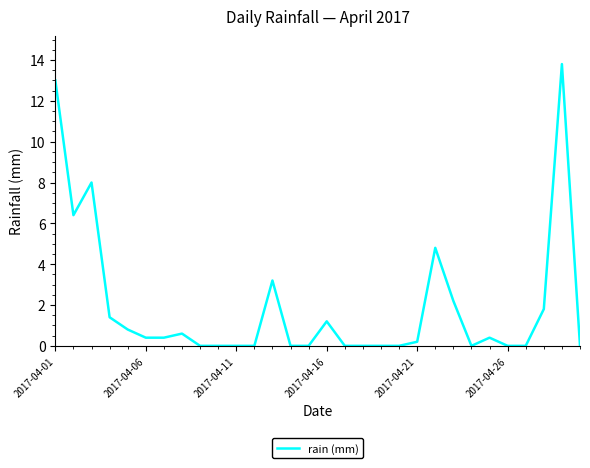

What is the maximum value shown in the chart?

13.8